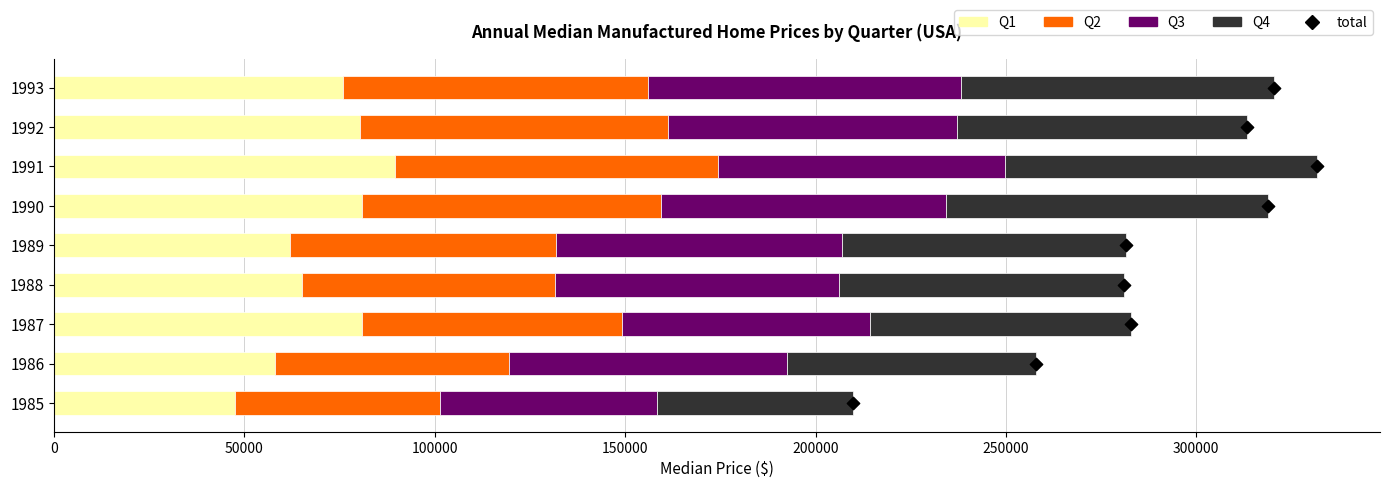

Which series contains the highest Y value?

Q1